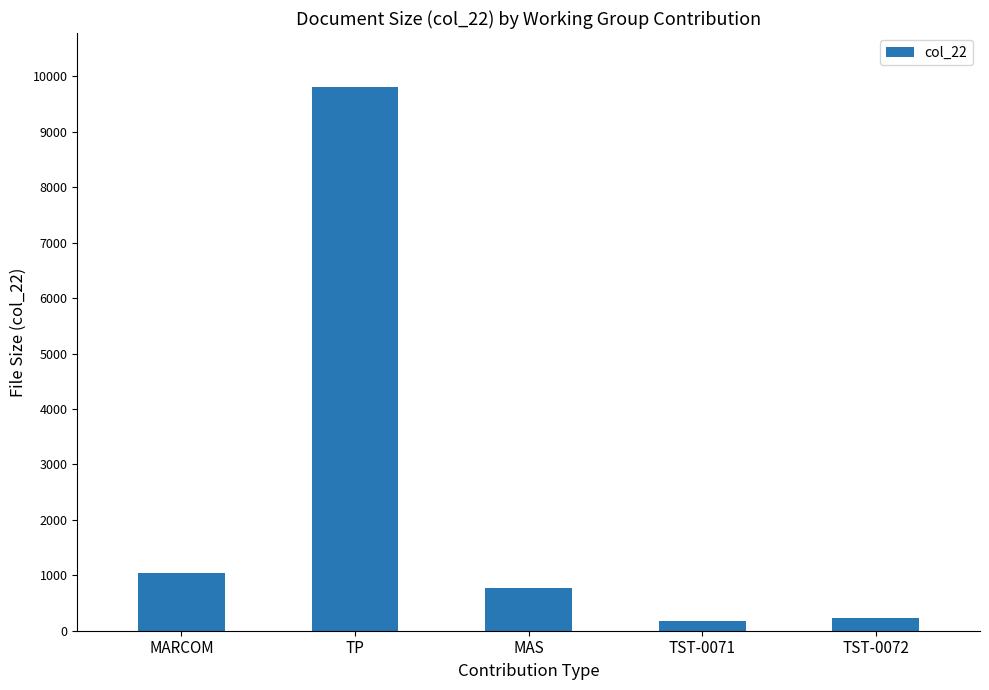

What is the sum of all values?

12000